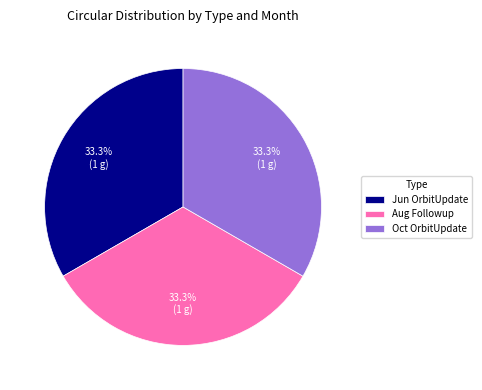

Approximately how many times larger is the value at Aug Followup compared to Jun OrbitUpdate?

1.0